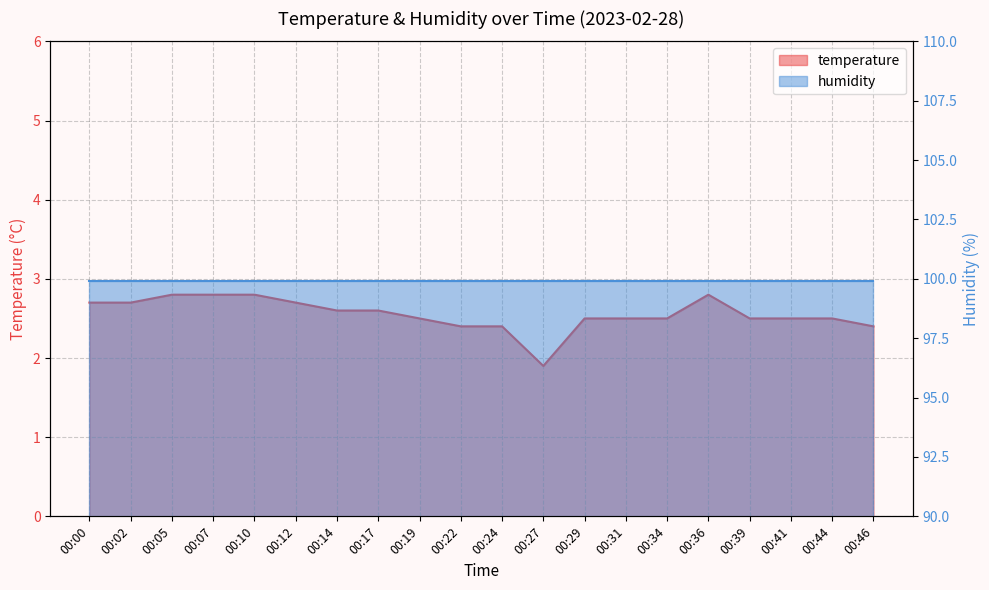

The value at 00:44 is 3.3. True or false?

False